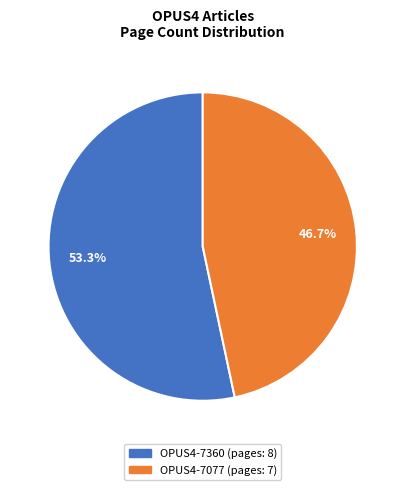

What percentage is the OPUS4-7077 slice, to the nearest percent?

47%